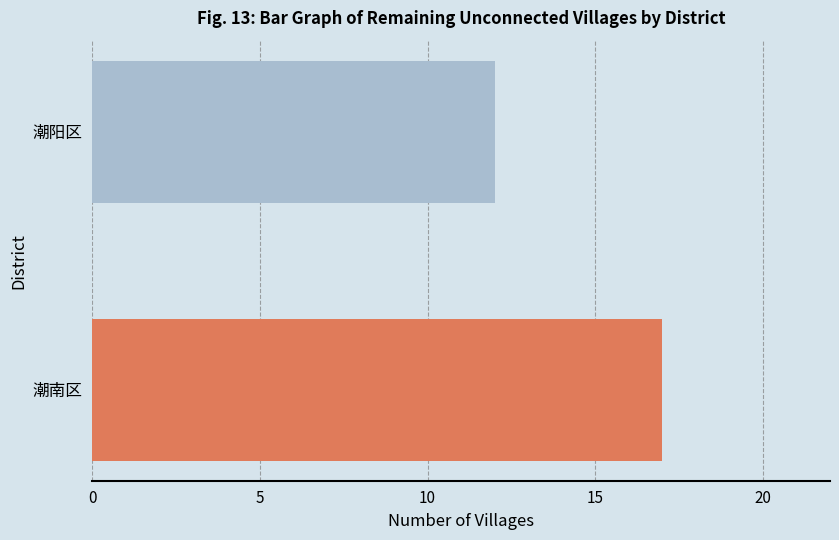

Reading bottom to top, what are all the values shown in this chart?

17	12